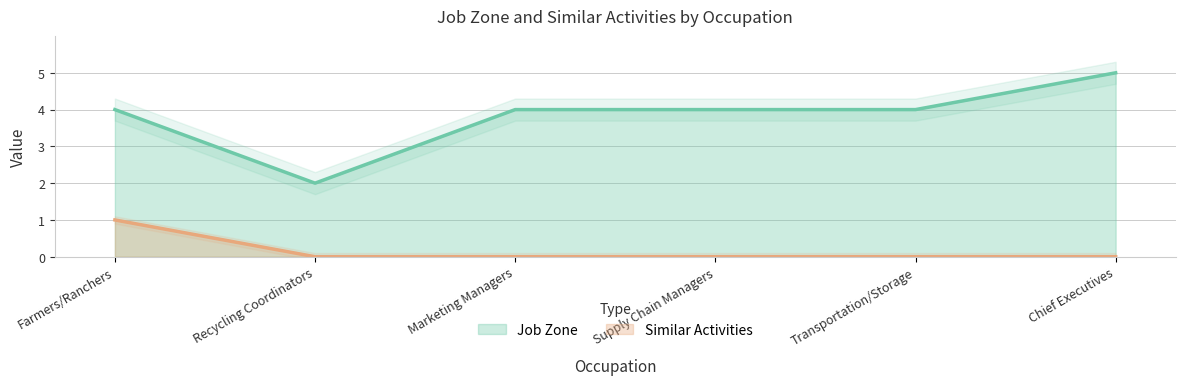

What is the label of the 1st point from the right?

Chief Executives